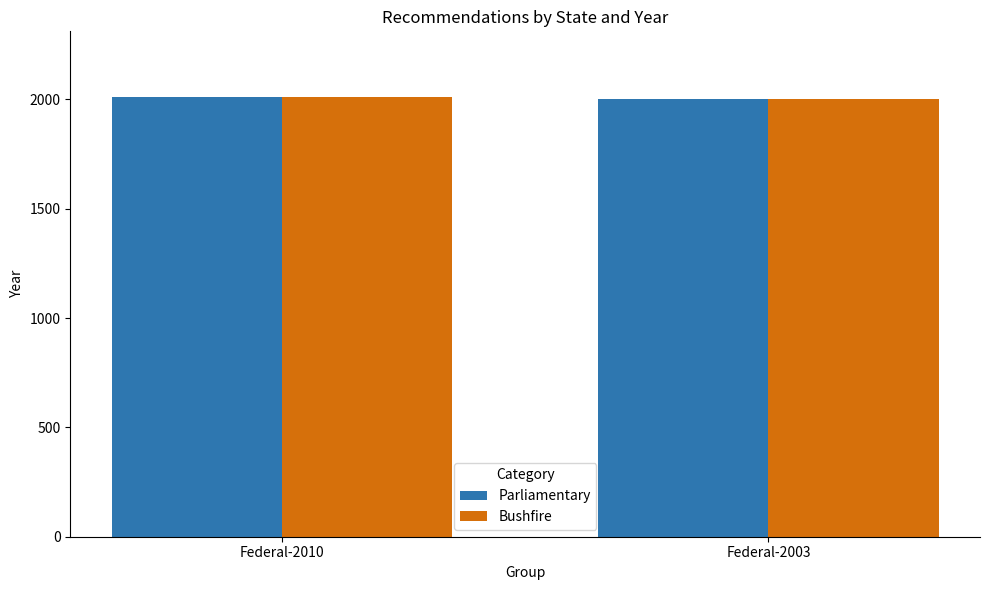

How many data points does each series have?

2